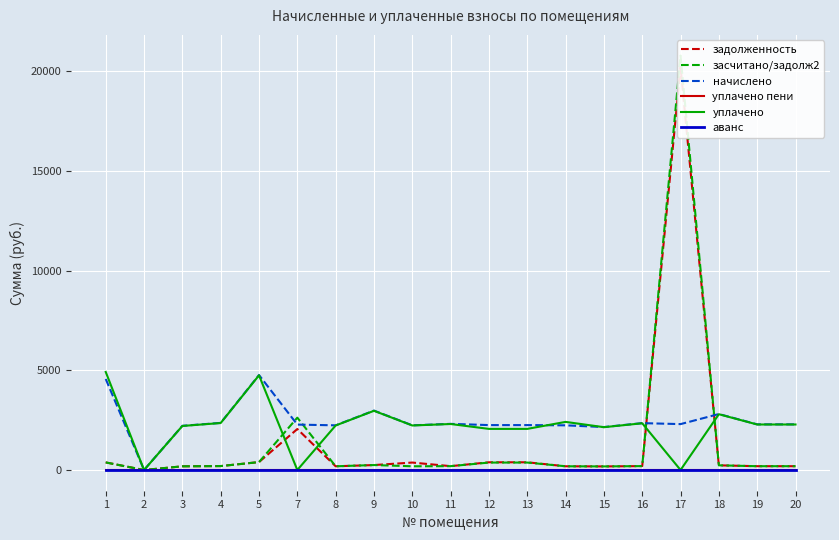

The value of задолженность at 3 is 184.7. True or false?

True